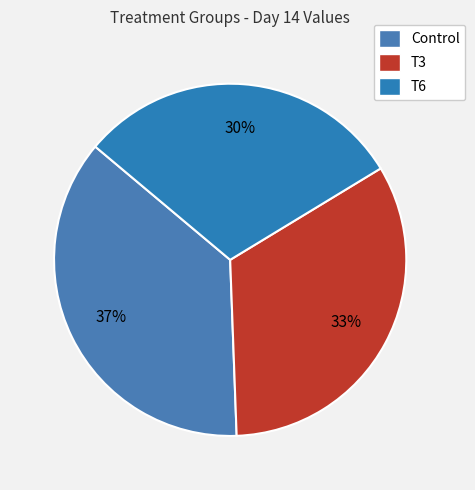

The T3 slice represents 26% of the pie. True or false?

False